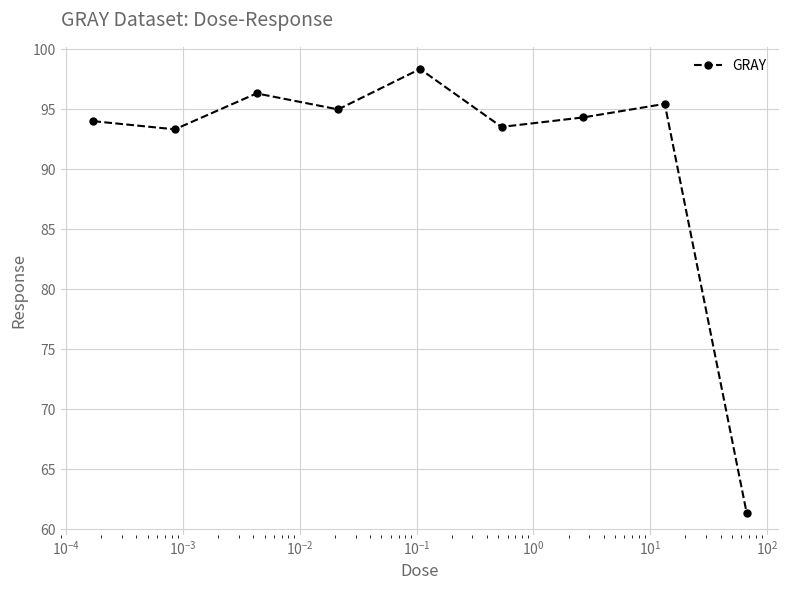

What is the difference between the second highest and minimum values?

34.9